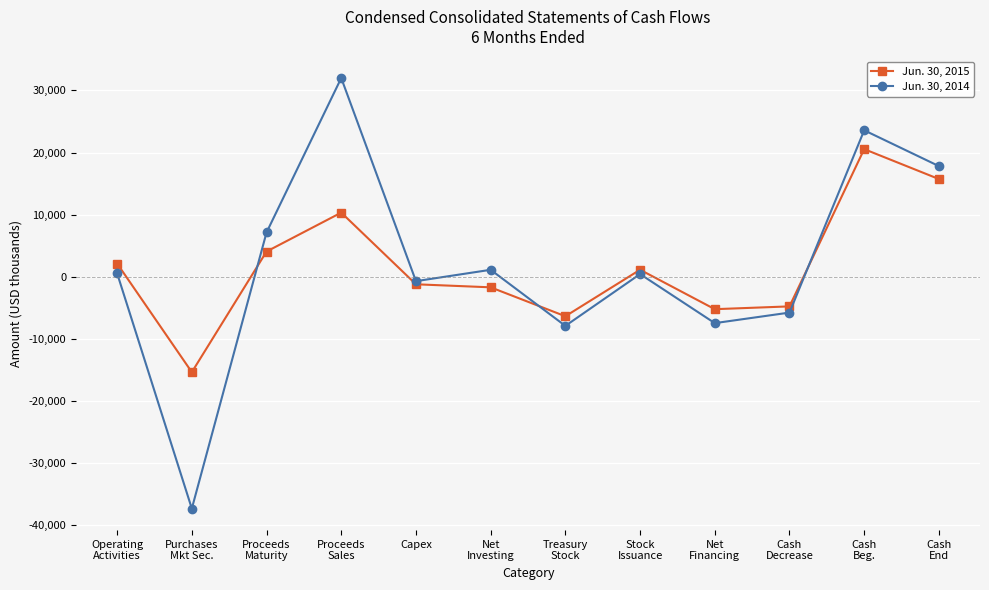

Rank the series at Net
Financing from lowest to highest value.

Jun. 30, 2014, Jun. 30, 2015